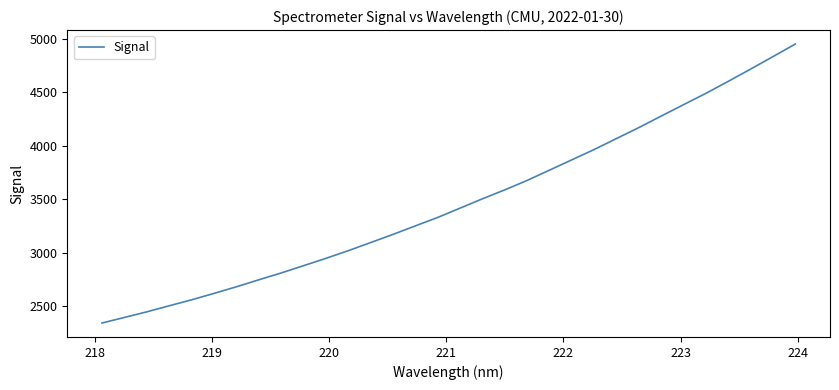

How many lines are shown in the chart?

1